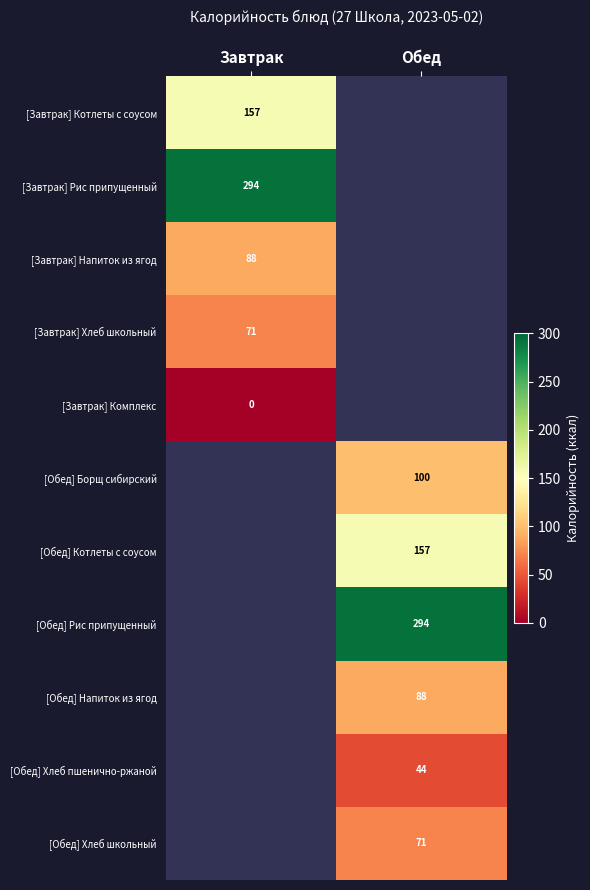

Count the number of categories in the chart.

2